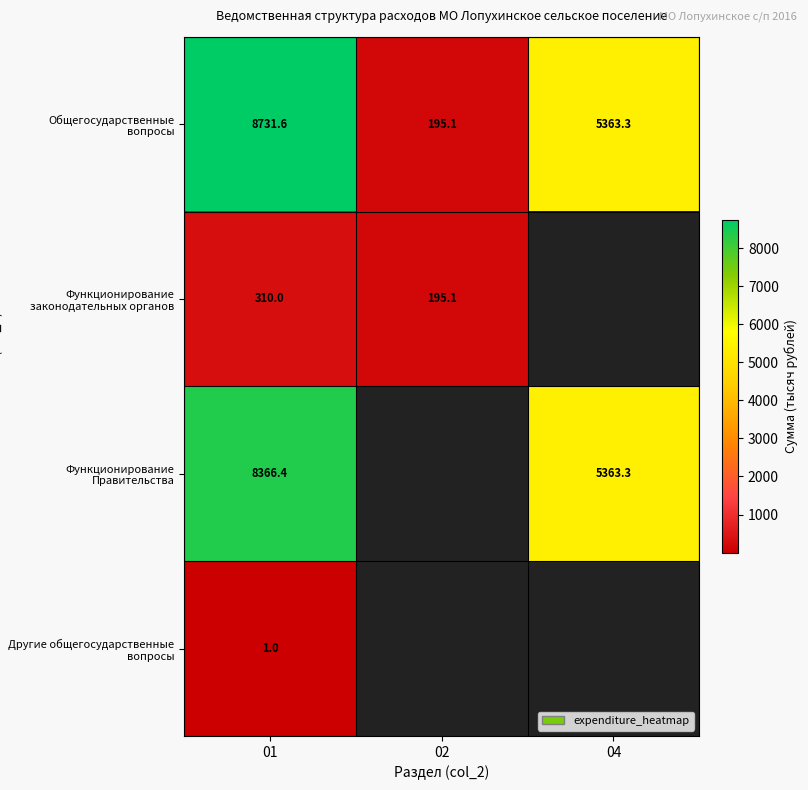

What is the smallest value displayed?

1.0